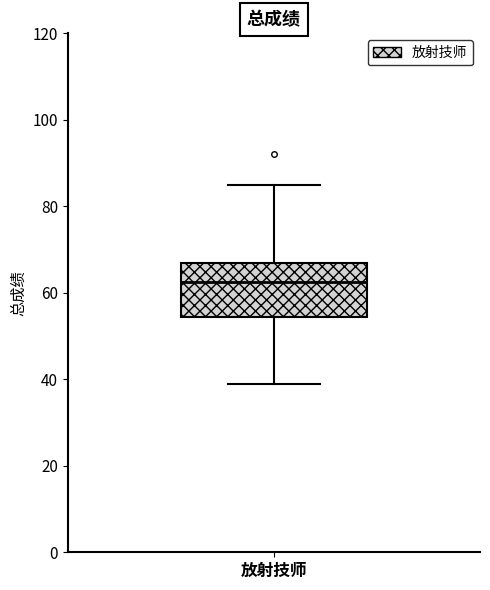

Read this box plot against the y-axis: the position of the median line, the range covered by the box, and the ends of both whiskers. The values are not printed on the chart, so give them approximately, as read against the axis.

median 62, box 54 to 68, whiskers 40 to 86